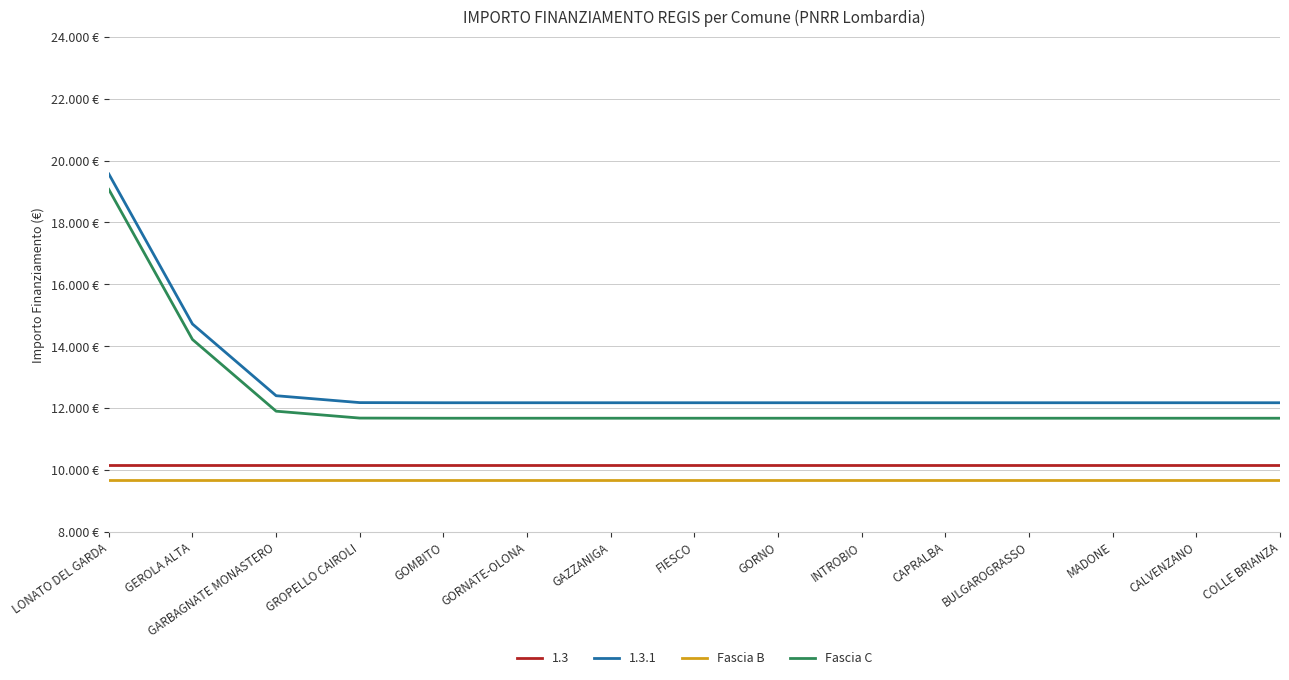

True or false: Fascia C and Fascia B cross at least once.

False